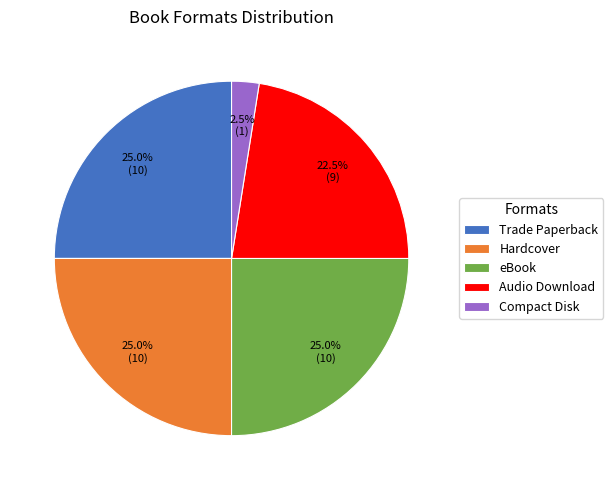

What percentage is the Hardcover slice, to the nearest percent?

25%